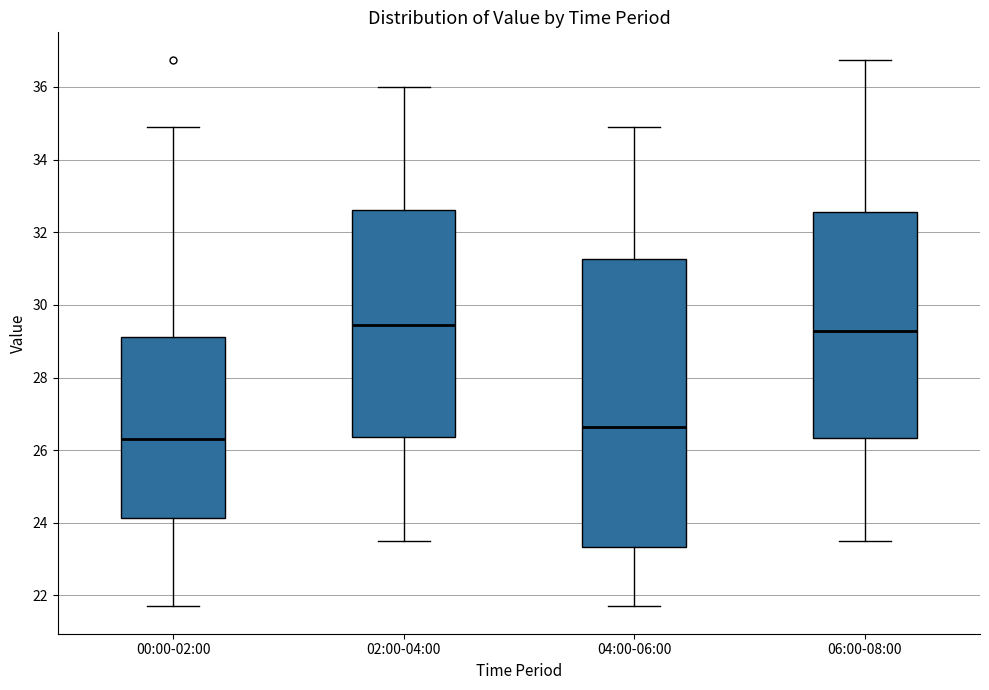

Reading left to right, read every box against the y-axis: the position of its median line, the range the box covers, and the ends of its whiskers. The values are not printed on the chart, so give them approximately, as read against the axis.

00:00-02:00: median 26.4, box 24.2 to 29.2, whiskers 21.8 to 35.0
02:00-04:00: median 29.4, box 26.4 to 32.6, whiskers 23.6 to 36.0
04:00-06:00: median 26.6, box 23.4 to 31.2, whiskers 21.8 to 35.0
06:00-08:00: median 29.2, box 26.4 to 32.6, whiskers 23.6 to 36.8